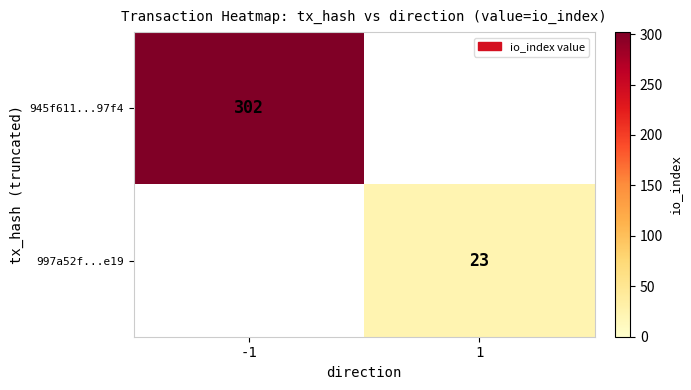

True or false: 945f611...97f4 has a value of 302 at -1.

True